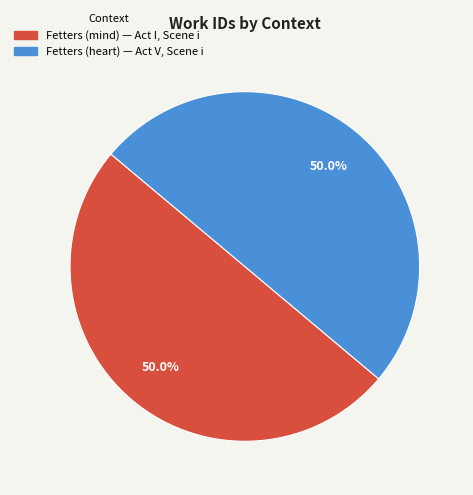

How many segments does this pie chart have?

2